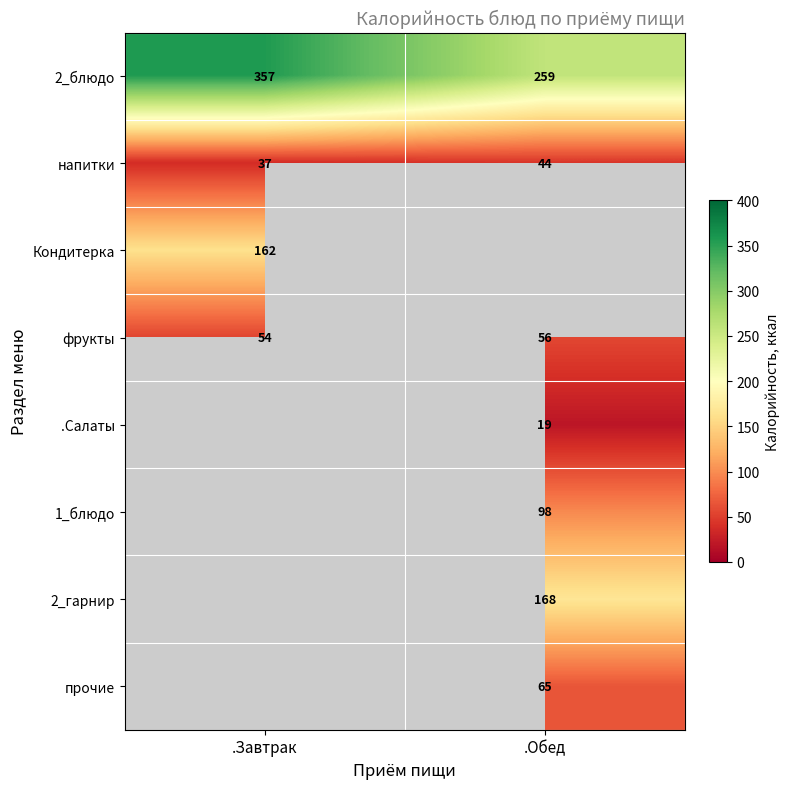

The фрукты series shows 54 at .Завтрак. True or false?

True